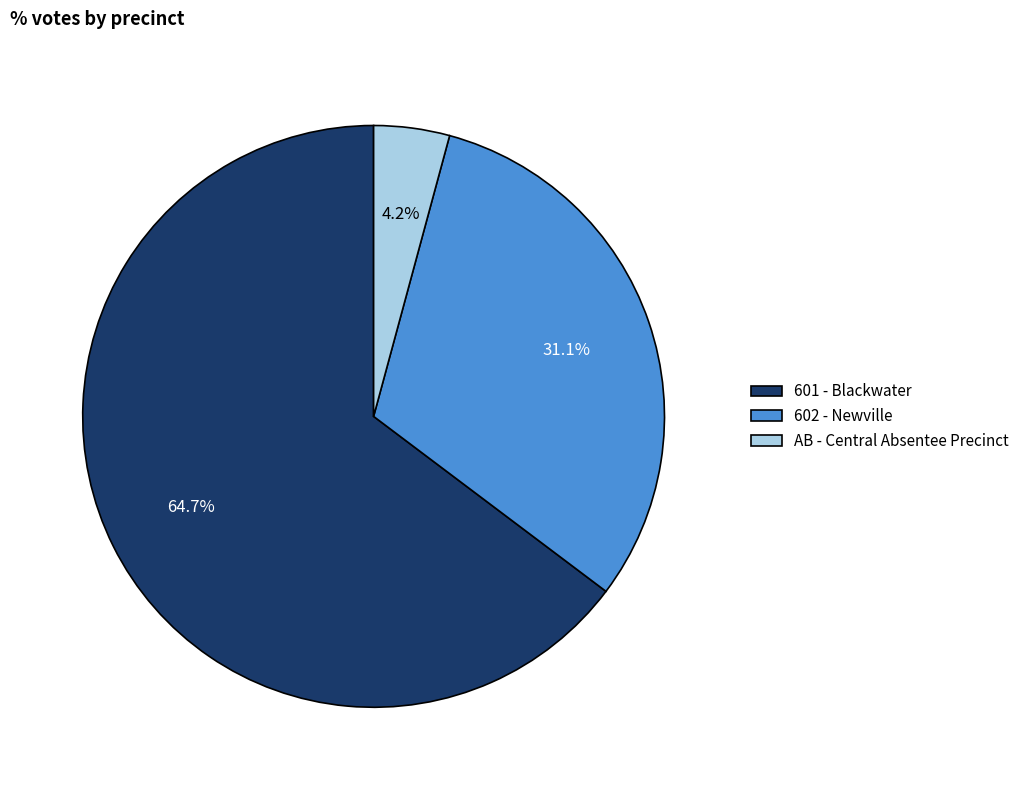

Is AB - Central Absentee Precinct the majority of the pie?

No